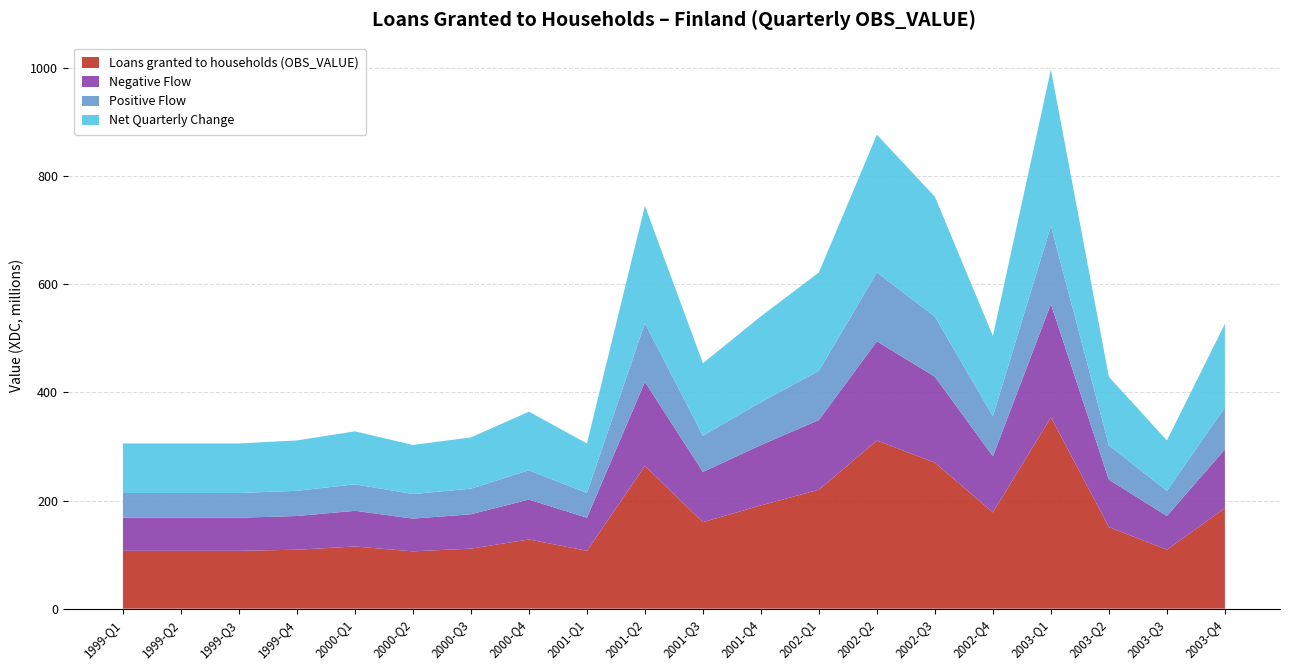

Which category has the highest value in the Loans granted to households (OBS_VALUE) series?

2003-Q1